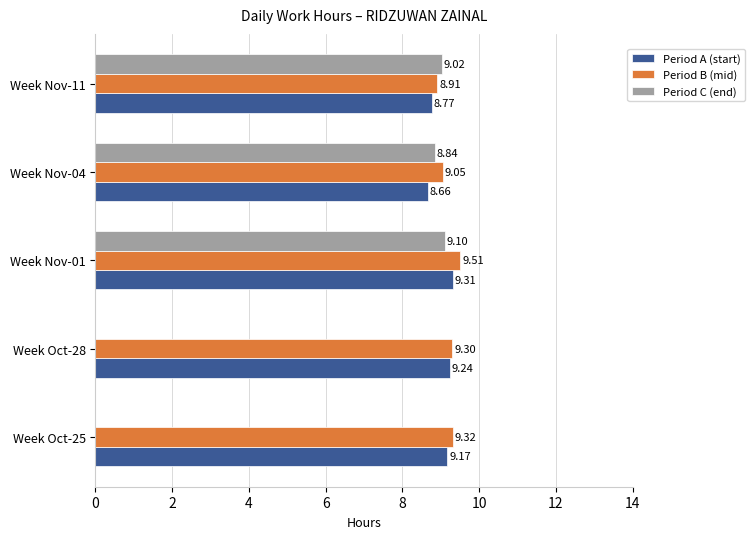

What is the sum of the Period A (start) values at Week Nov-04 and Week Nov-01?

18.0